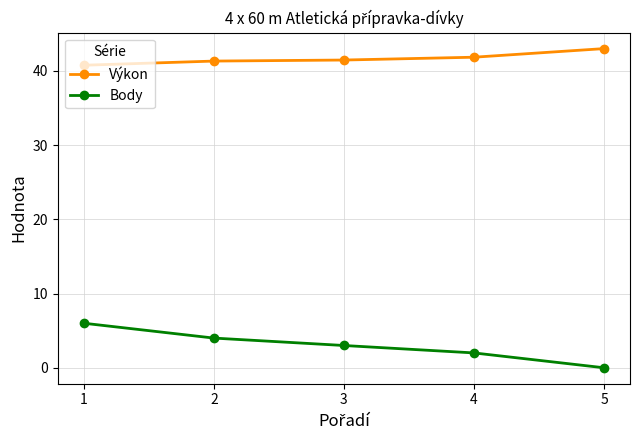

Which series changed the most between 1 and 4?

Body